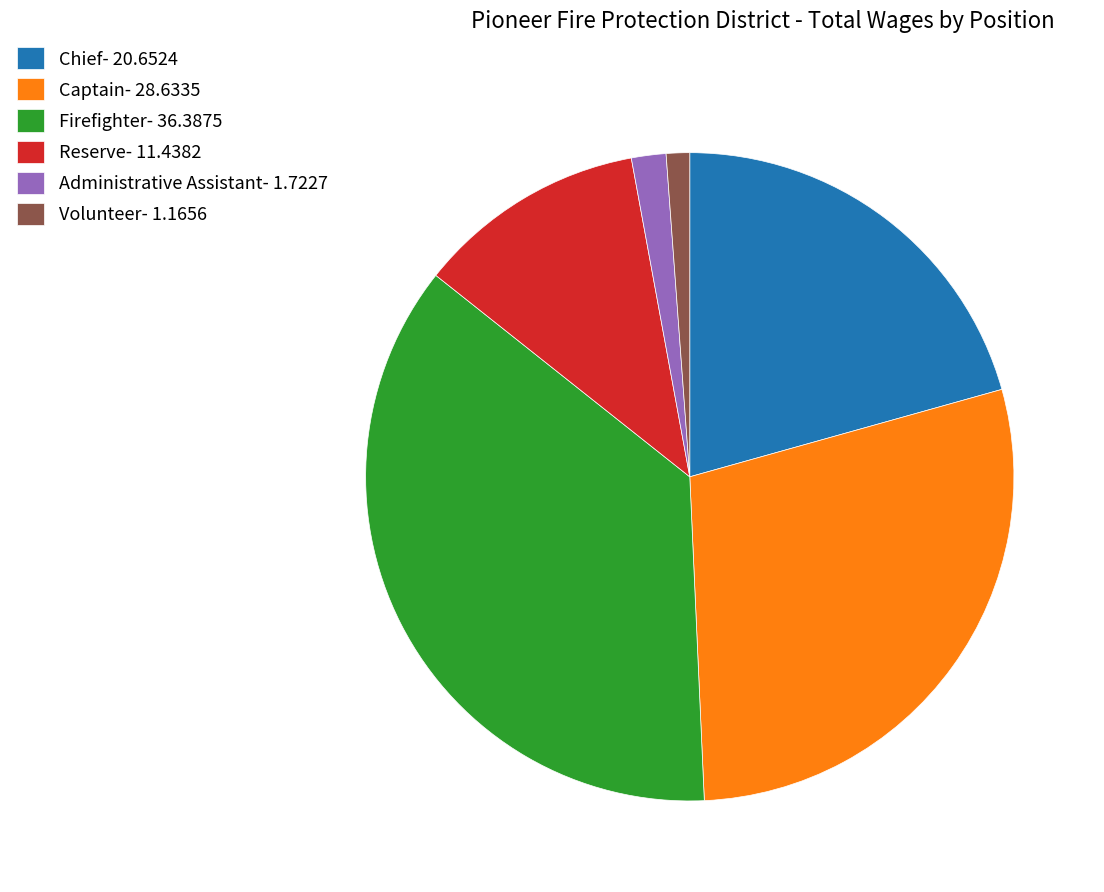

What is the largest slice in the pie chart?

Firefighter- 36.3875